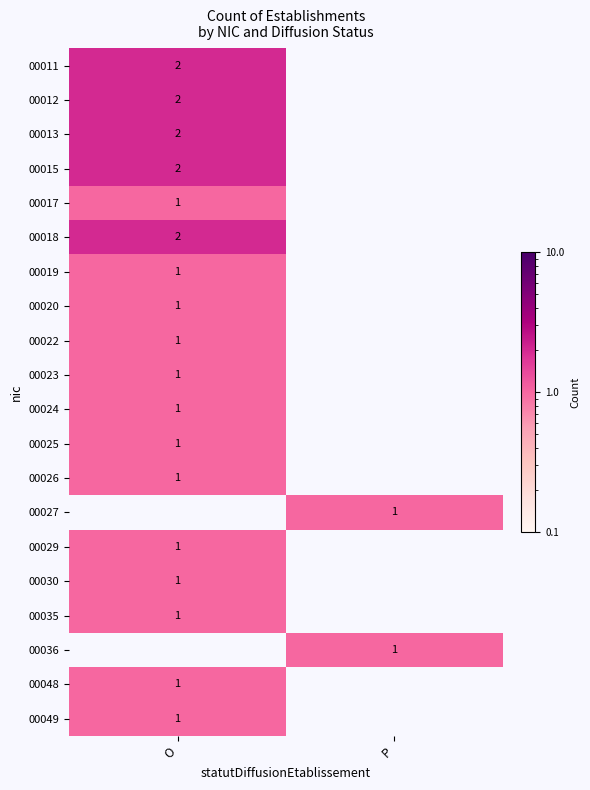

What is the maximum value shown in the chart?

2.0